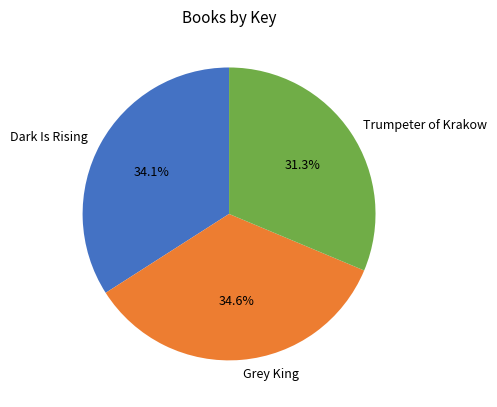

Between Grey King and Trumpeter of Krakow, which is larger?

Grey King